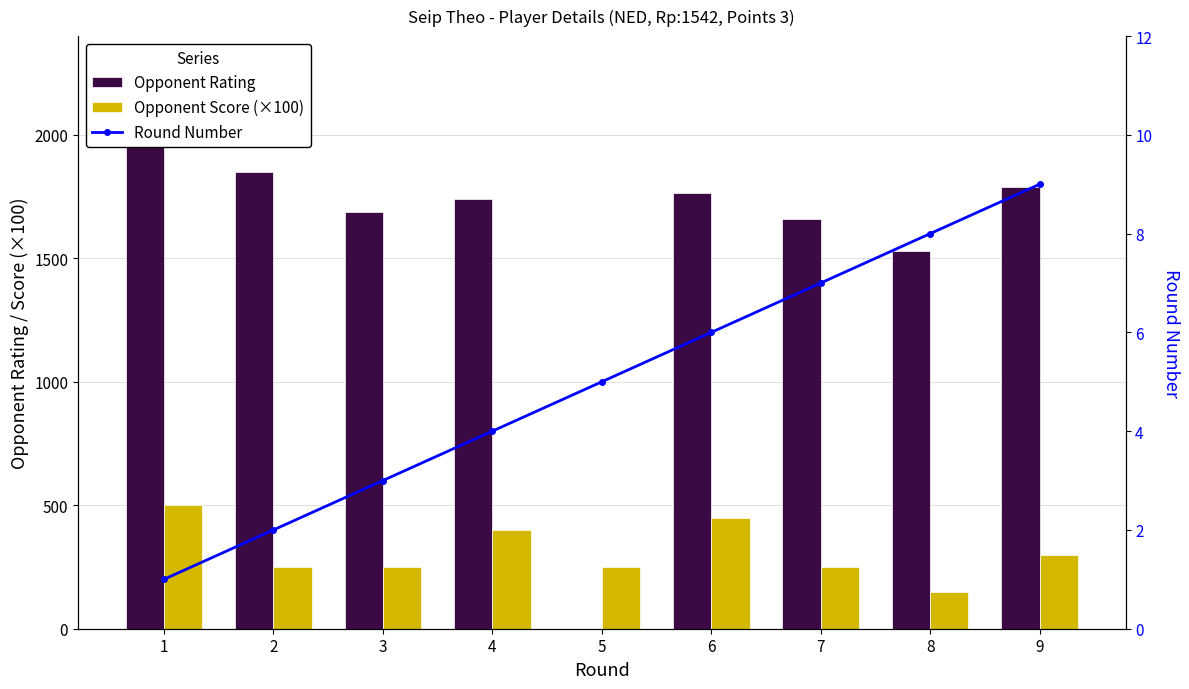

Where does the Opponent Score (×100) series first go above 250?

1